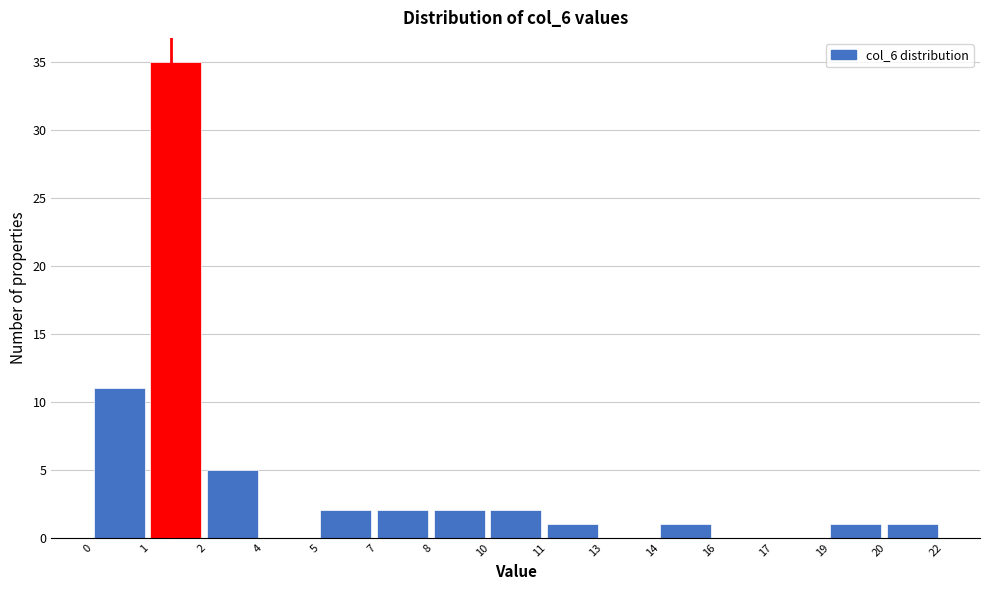

Reading left to right, list all the values displayed in this chart.

0=11	1=35	2=5	4=0	5=2	7=2	8=2	10=2	11=1	13=0	14=1	16=0	17=0	19=1	20=1